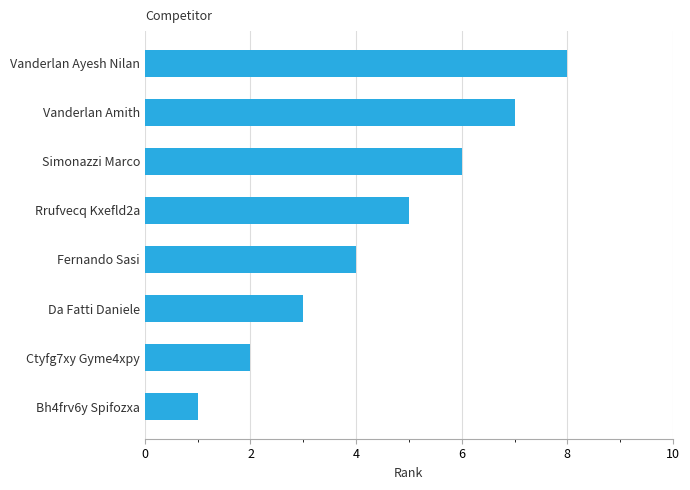

Is it true that the value at Vanderlan Ayesh Nilan is 8?

True